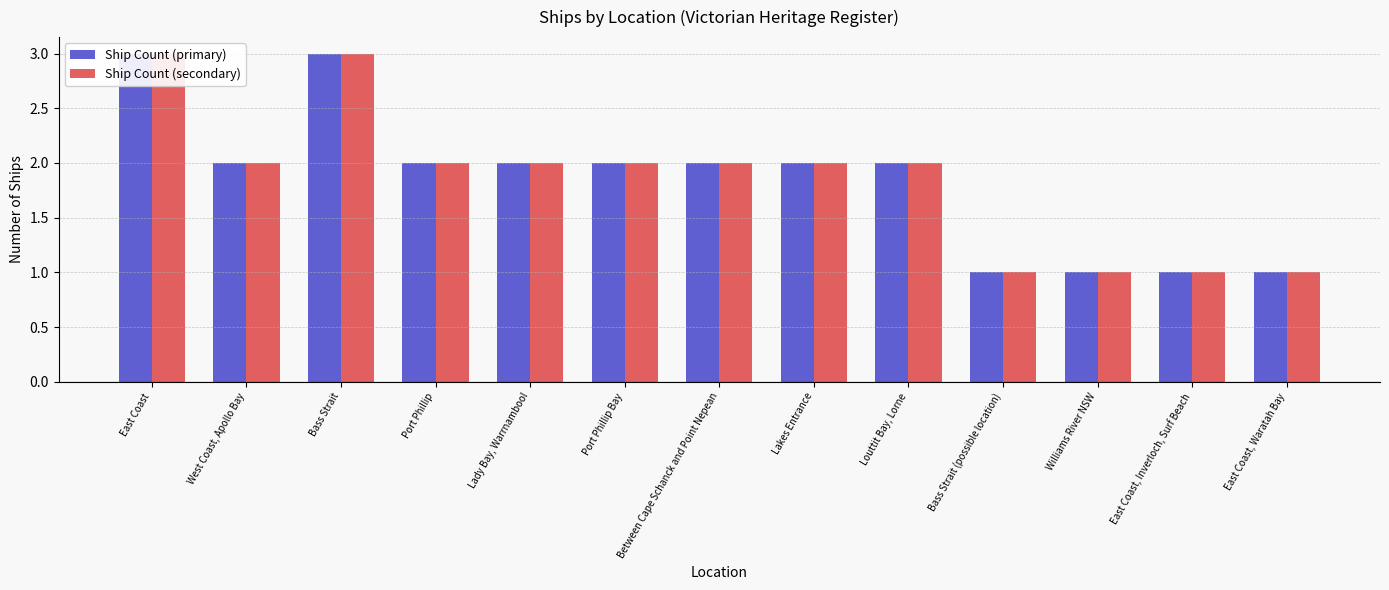

What are all the series names shown in the legend?

Ship Count (primary), Ship Count (secondary)